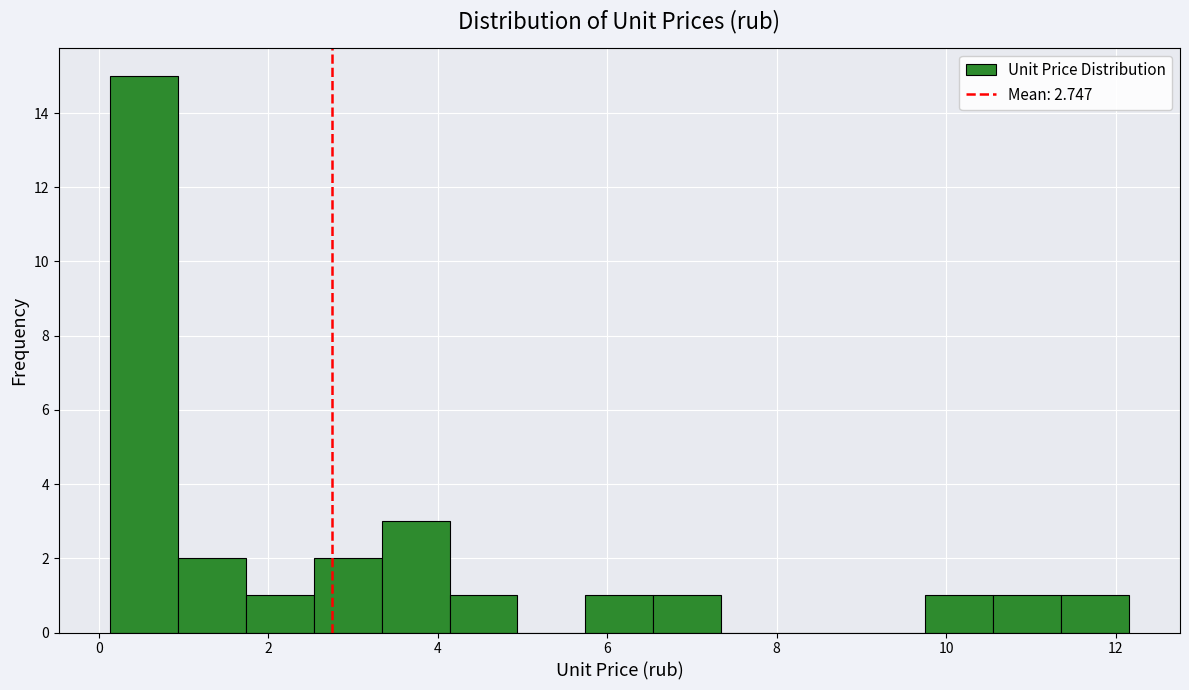

Over which range of the x-axis is the bar tallest?

0.2 to 1.0